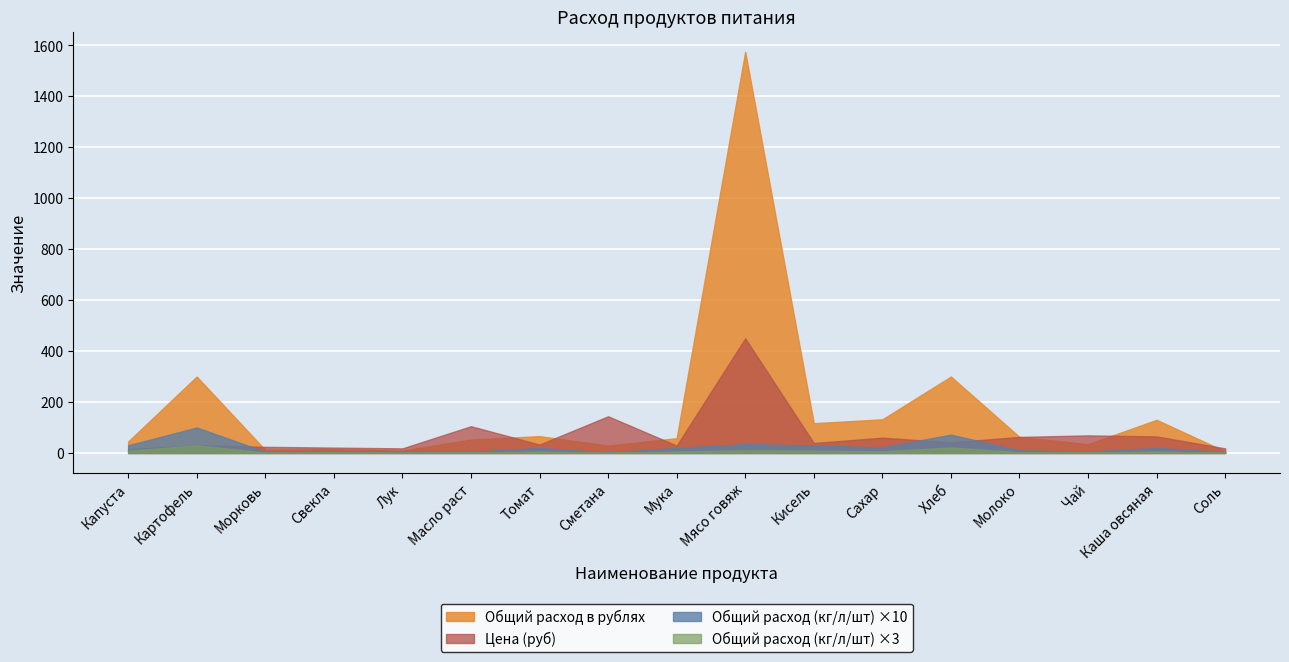

What is the label of the 7th point from the right?

Кисель